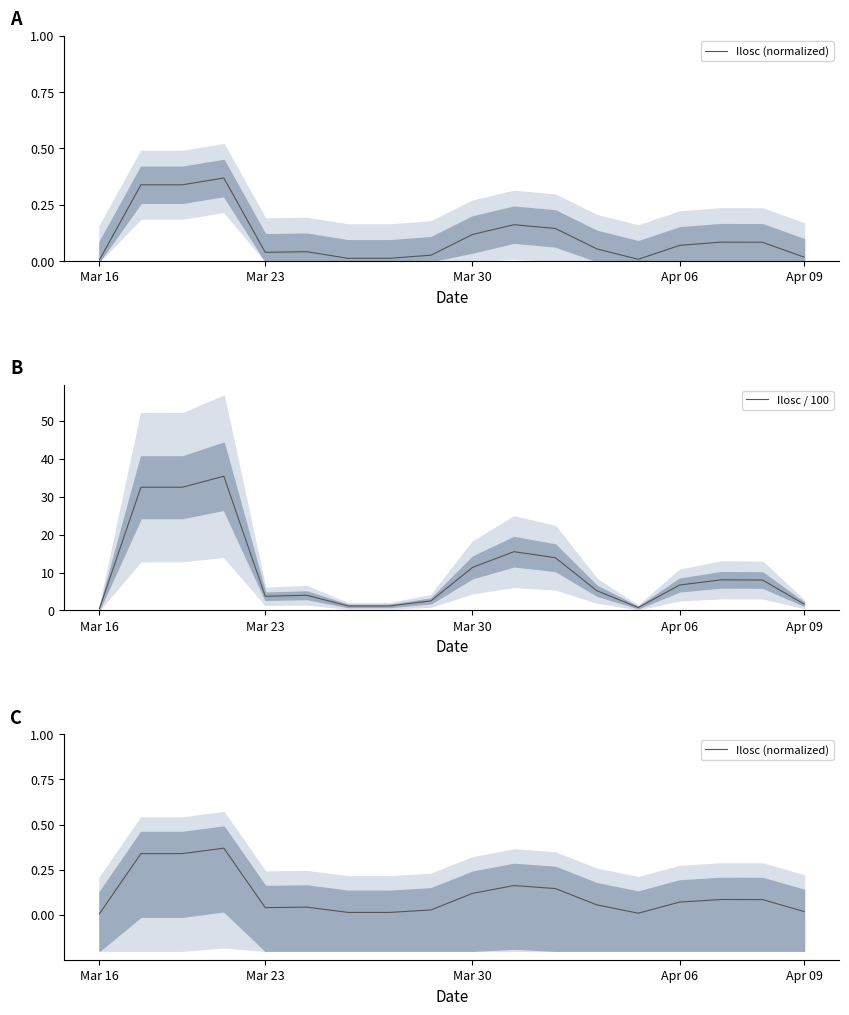

Rank the series at 12 from highest to lowest value.

Ilosc / 100, Ilosc (normalized)